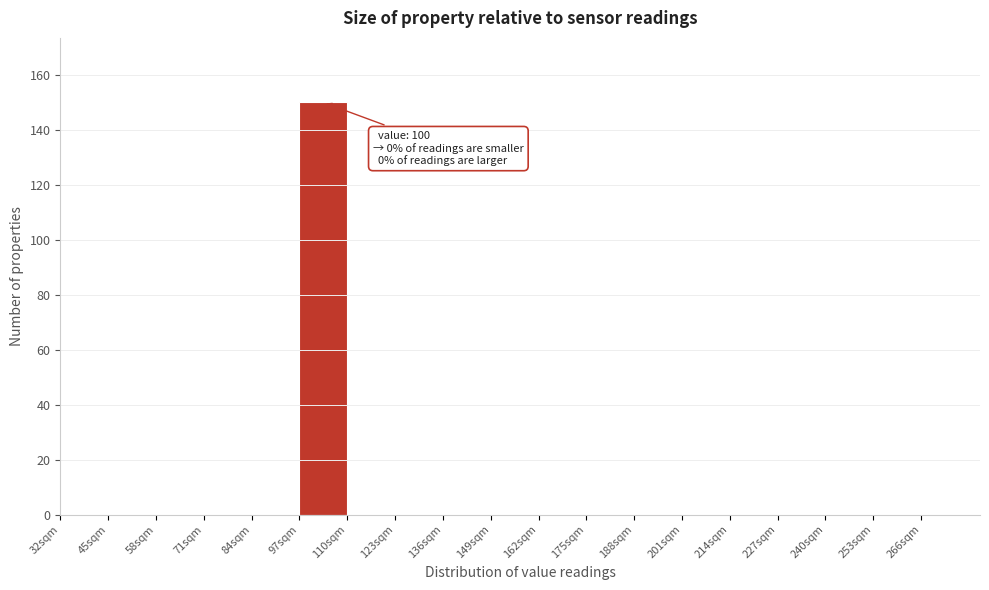

Over which range of the x-axis is the bar tallest?

97 to 110